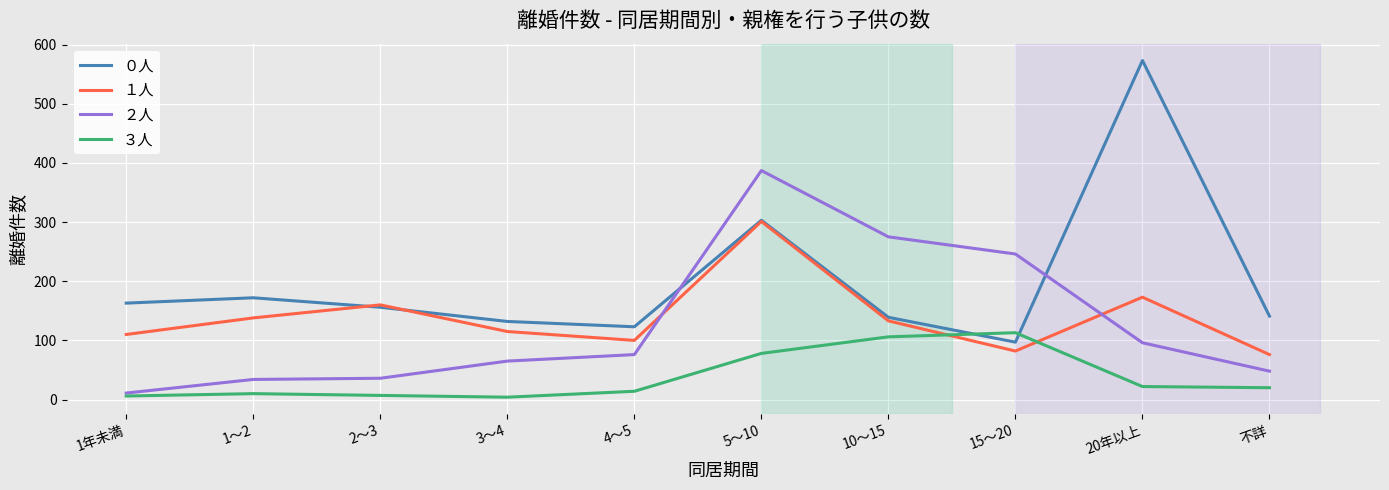

What position from the right is 4～5?

6